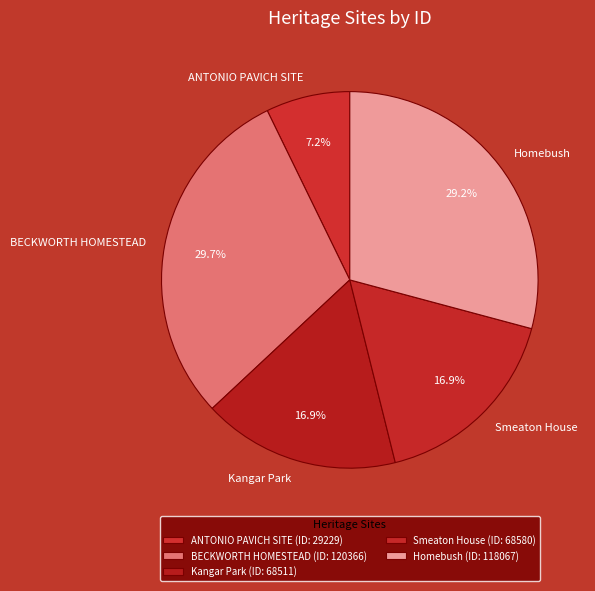

True or false: BECKWORTH HOMESTEAD accounts for 30% of the total.

True